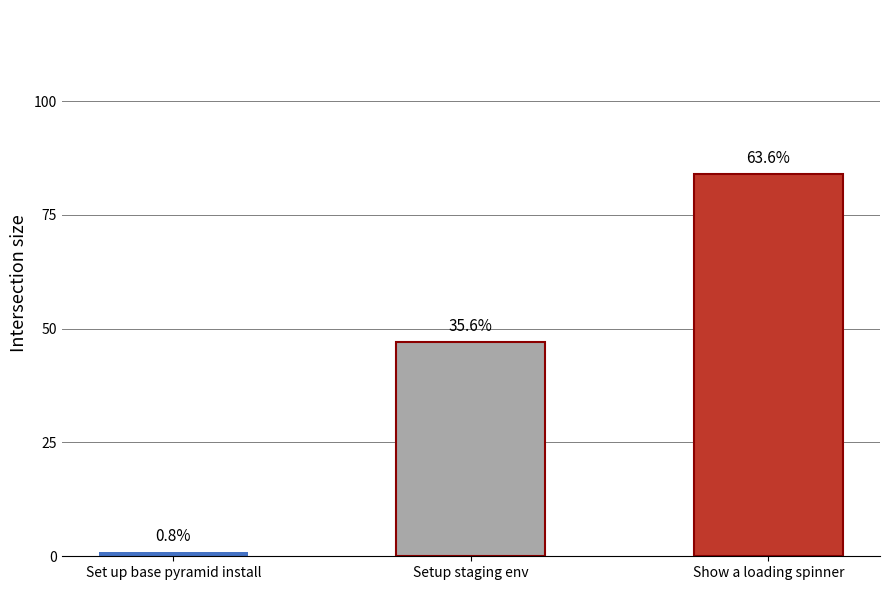

How many values are between 1 and 84?

3